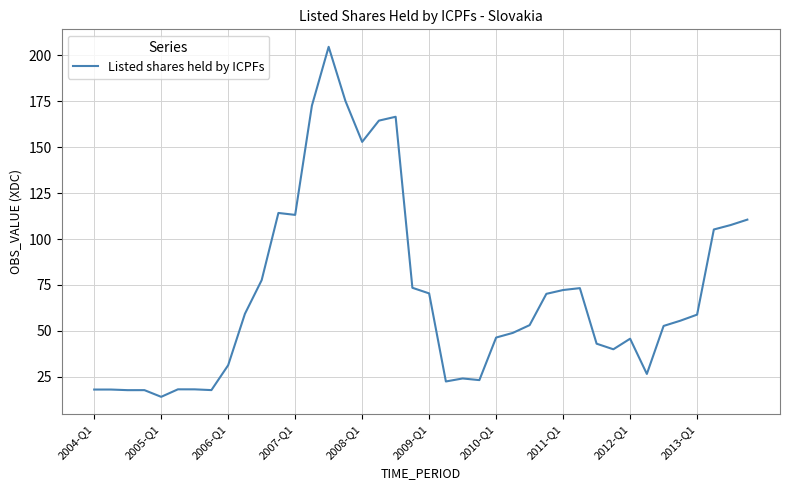

Does the chart have visible grid lines?

Yes